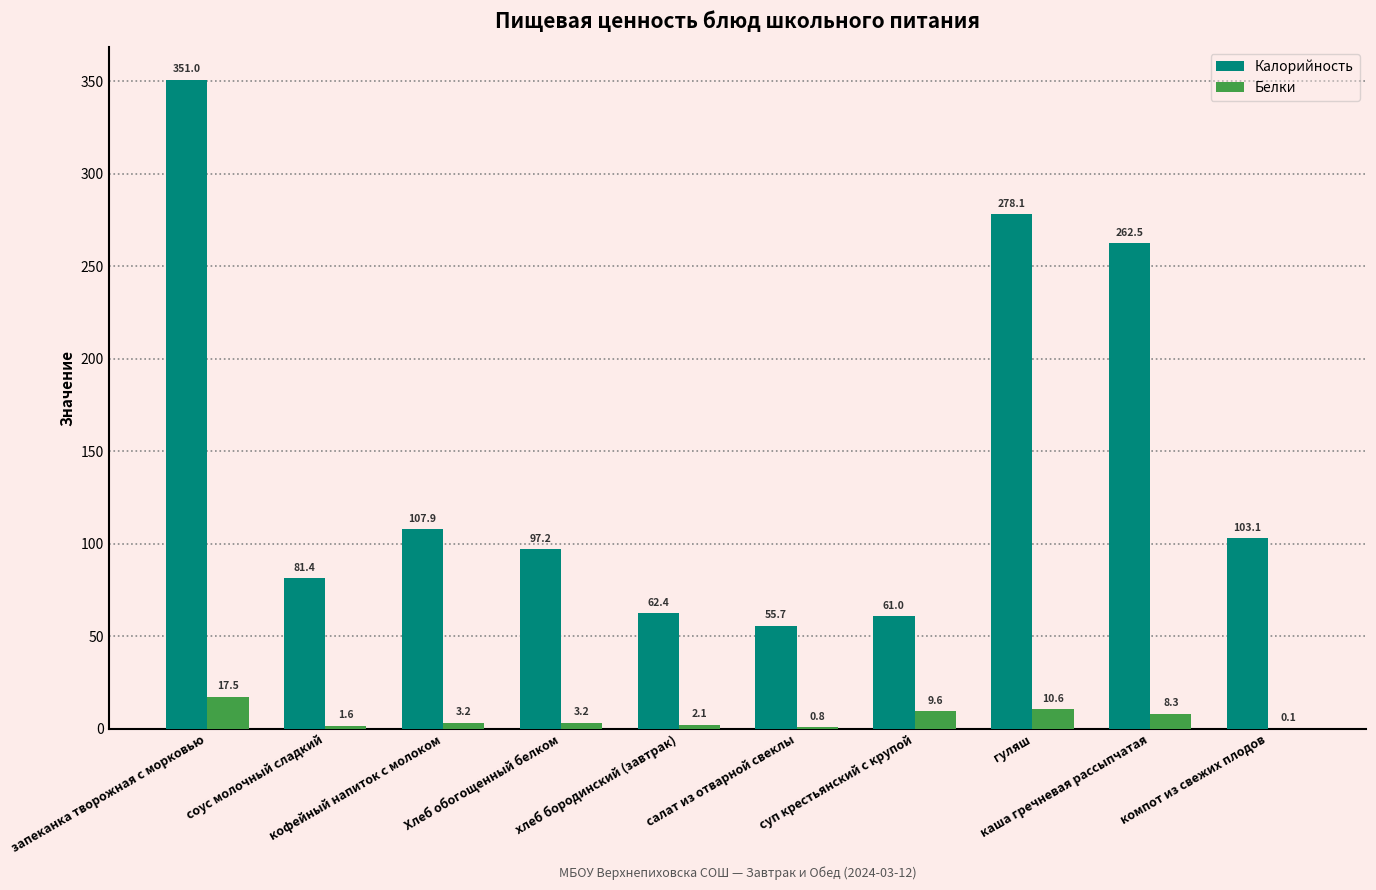

Are the bars grouped side by side (vs. stacked)?

Yes